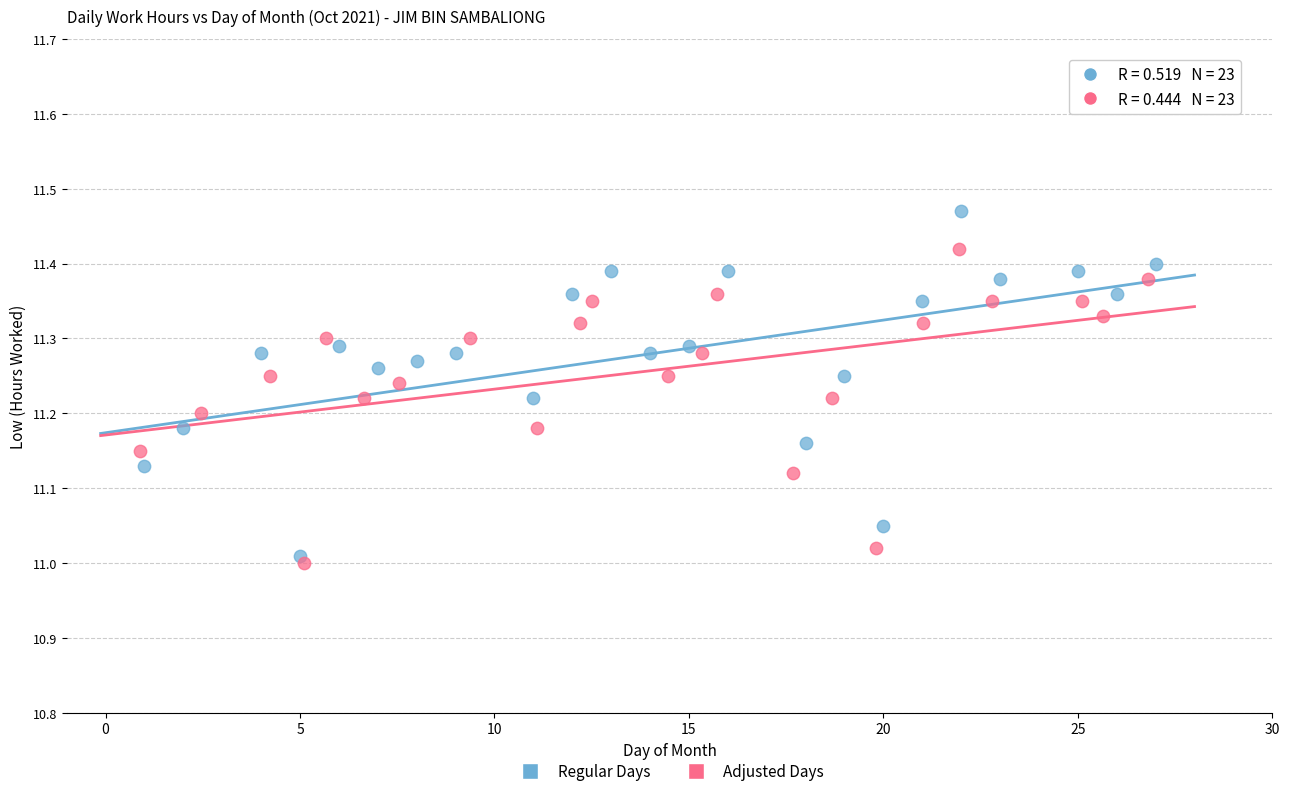

Which series contains the lowest Y value?

Adjusted Days